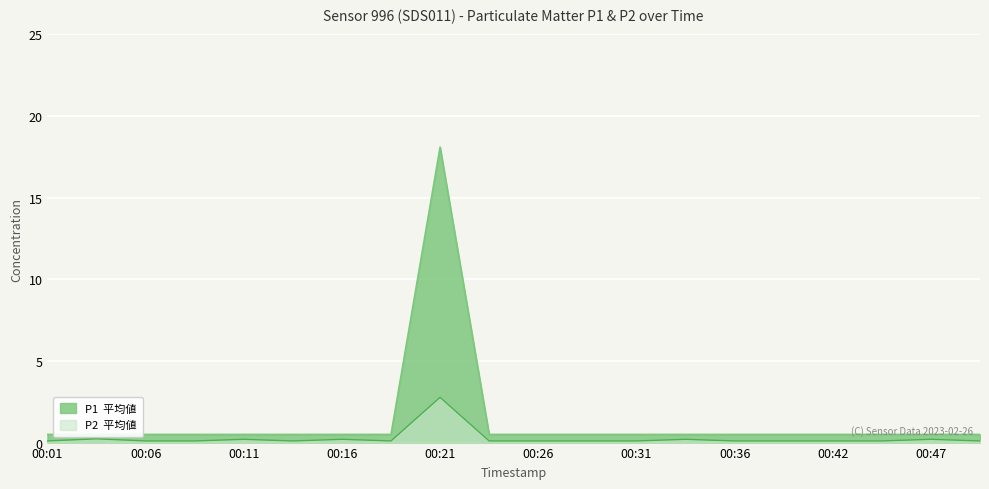

What is the sum of the P2 values at 00:01 and 00:39?

0.2